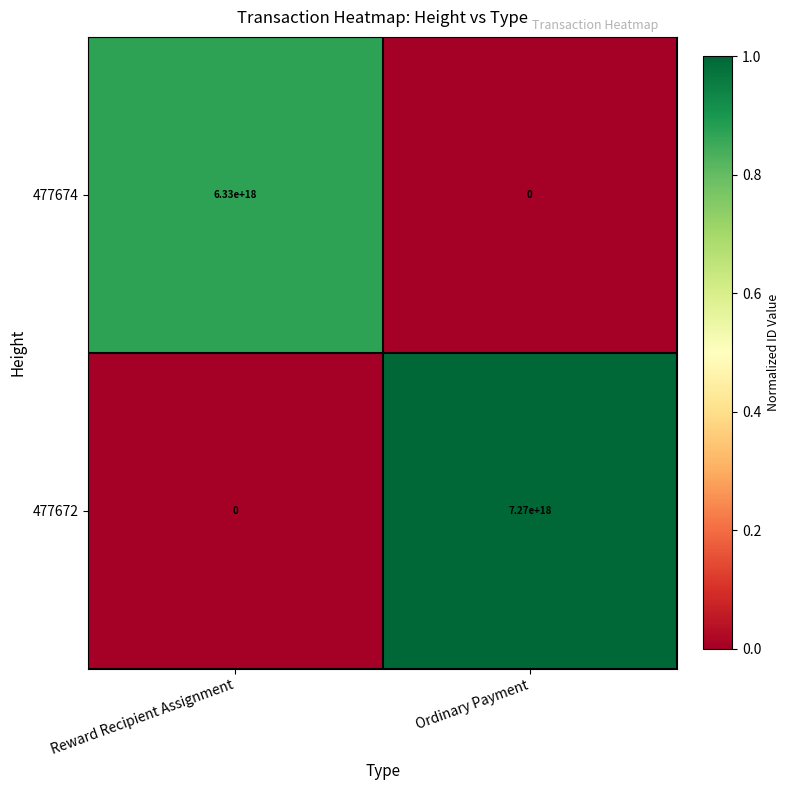

Where is 477672 nearest to the value 3635000000000000000?

Reward Recipient Assignment